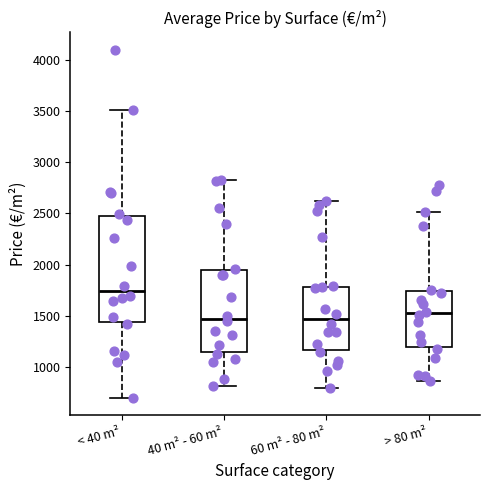

Reading left to right, read every box against the y-axis: the position of its median line, the range the box covers, and the ends of its whiskers. The values are not printed on the chart, so give them approximately, as read against the axis.

< 40 m²: median 1750, box 1450 to 2500, whiskers 700 to 3500
40 m² - 60 m²: median 1450, box 1150 to 1950, whiskers 800 to 2850
60 m² - 80 m²: median 1450, box 1150 to 1800, whiskers 800 to 2600
> 80 m²: median 1500, box 1200 to 1750, whiskers 850 to 2500